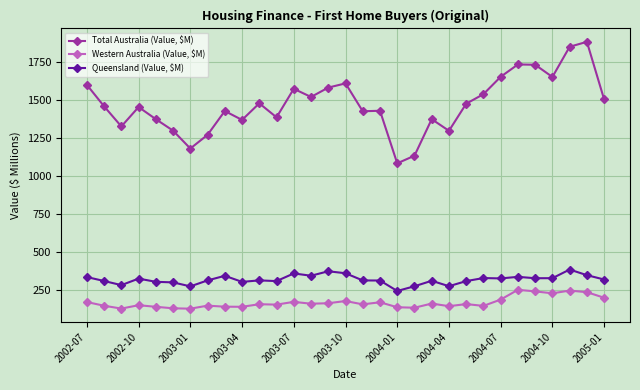

Which series has the largest range (max minus min)?

Total Australia (Value, $M)